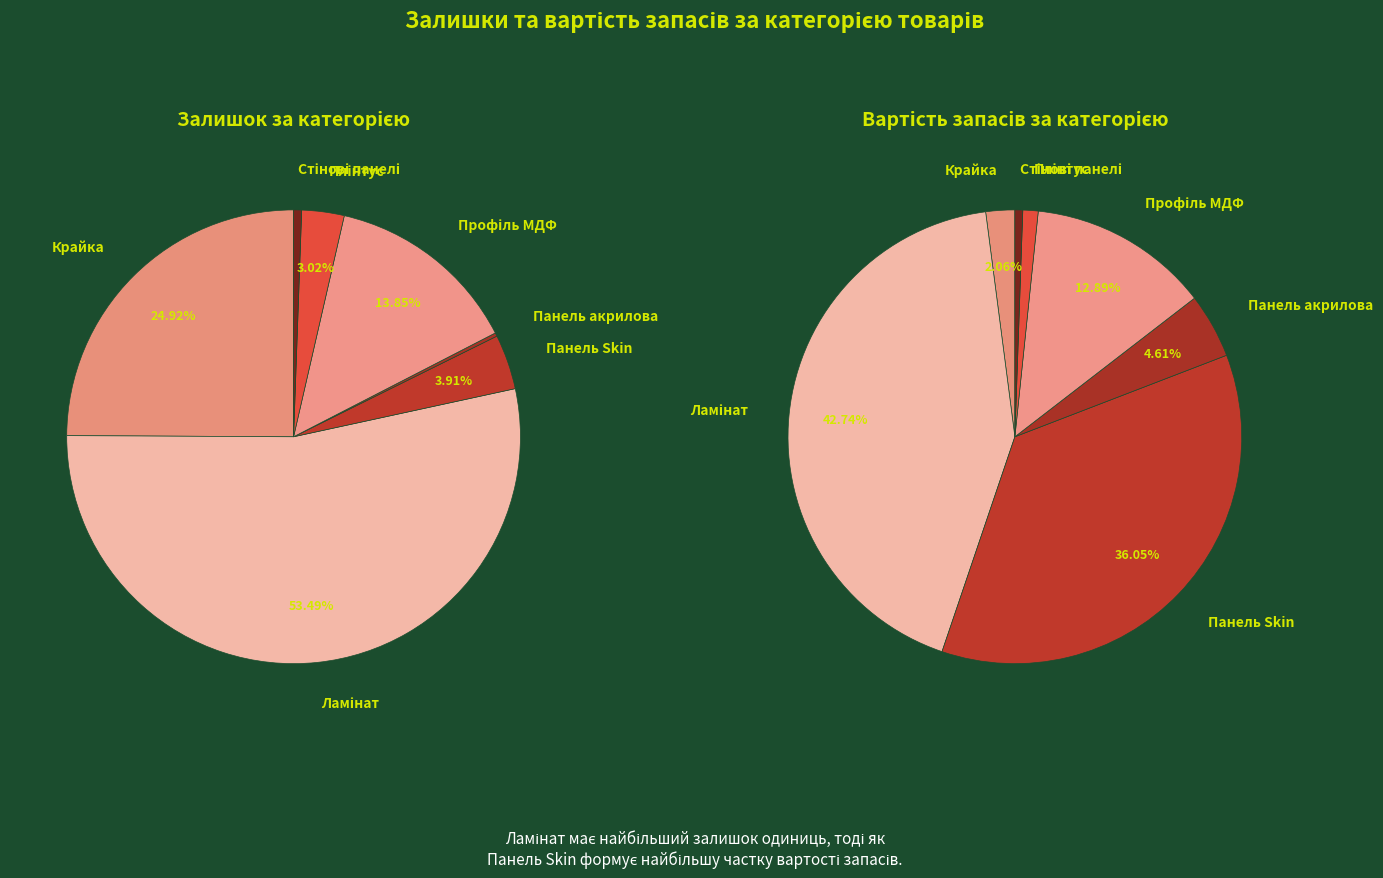

To the nearest percent, what portion does Ламінат represent?

53%